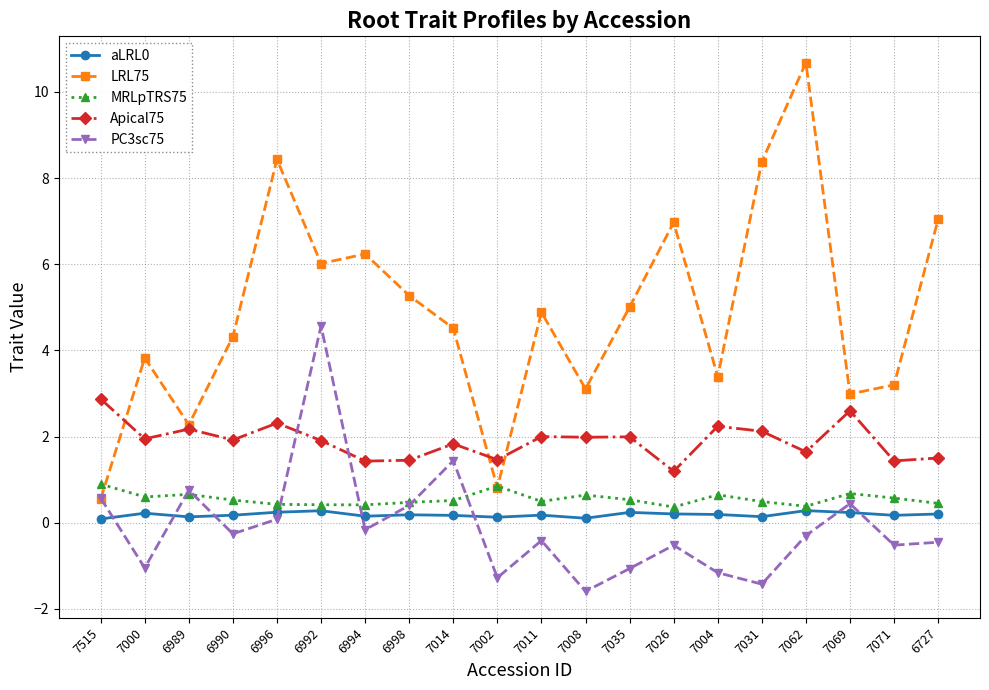

True or false: aLRL0 and Apical75 cross at least once.

False